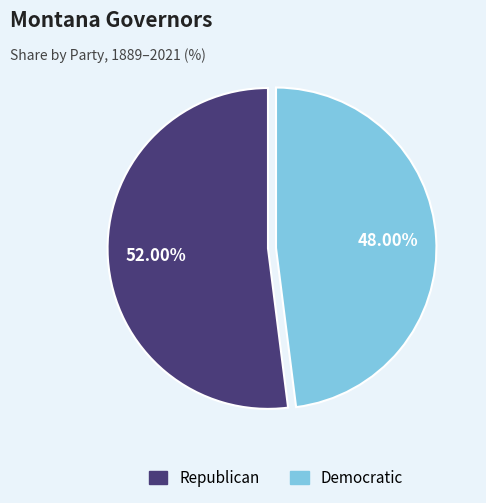

The Republican slice represents 40% of the pie. True or false?

False